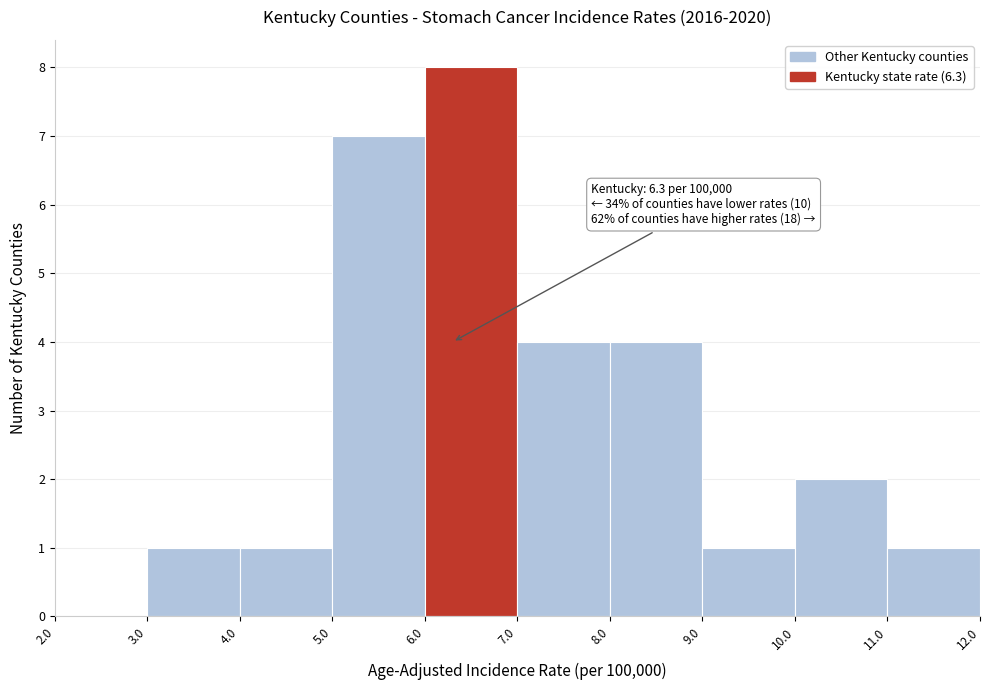

Which range on the x-axis has the tallest bar?

6.0 to 7.0